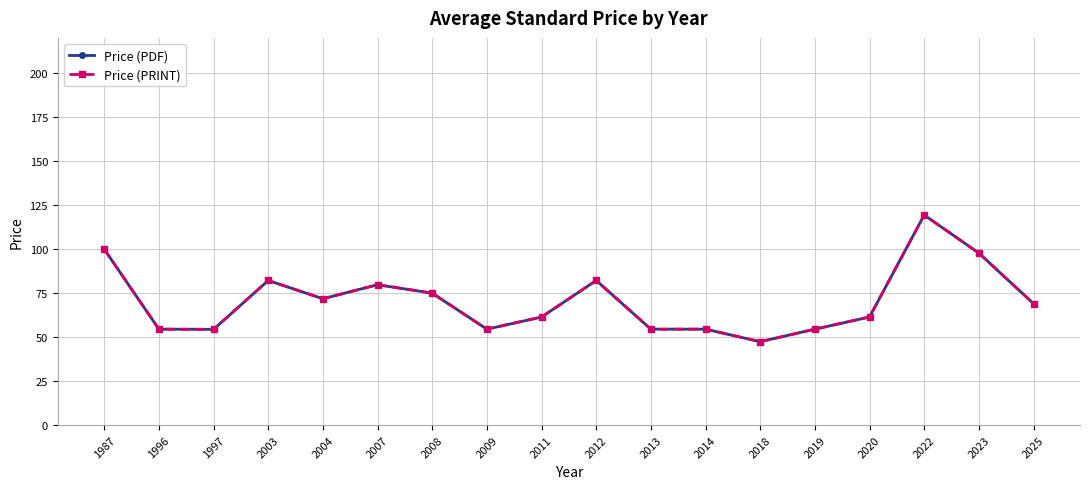

What is the average value of the Price (PRINT) series?

70.8